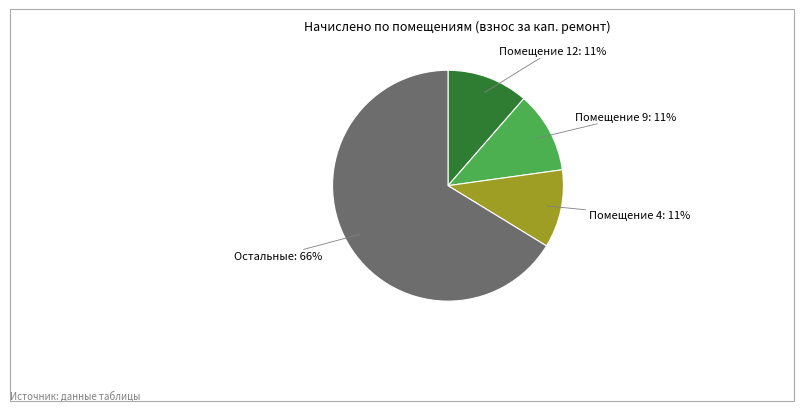

To the nearest percent, what is the average slice percentage?

25%